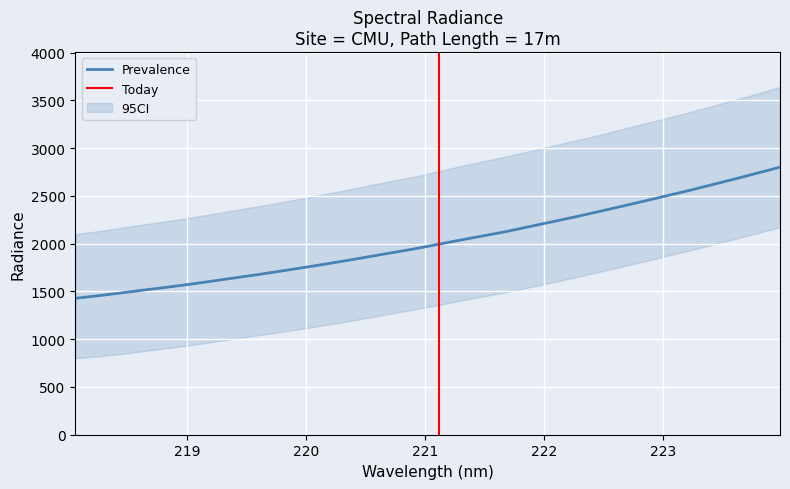

What is the difference between the maximum and minimum values?

1372.2